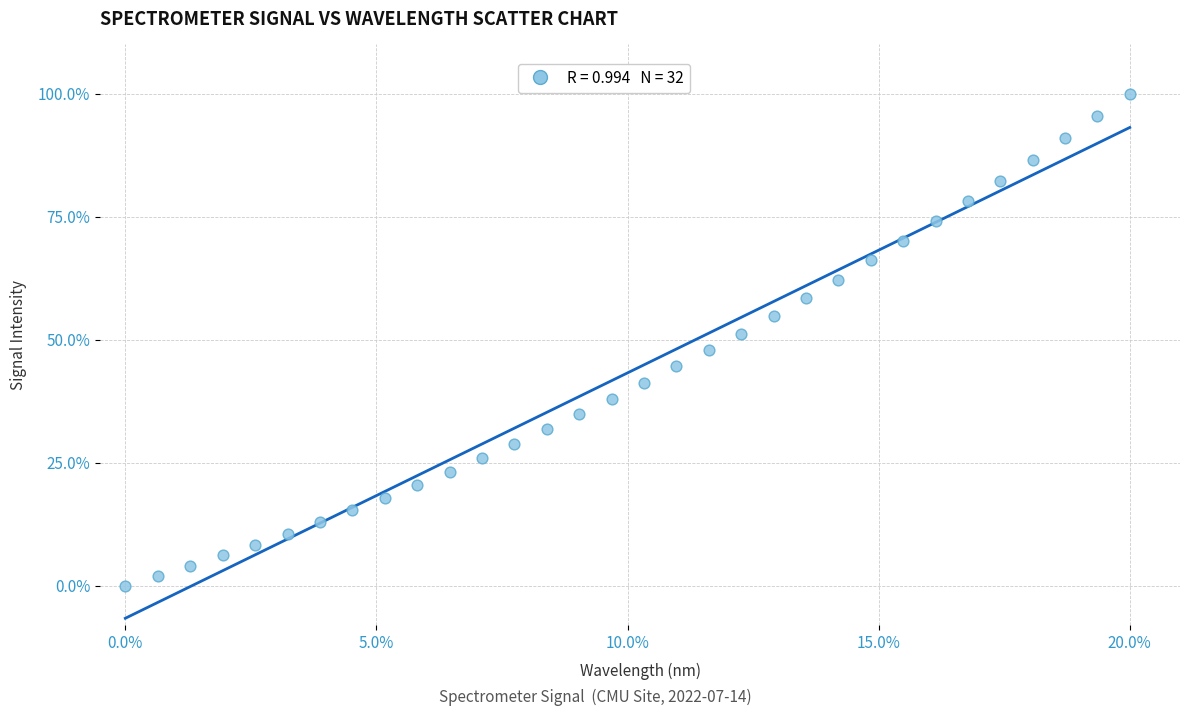

What is the range of X values (max minus min)?

20.0